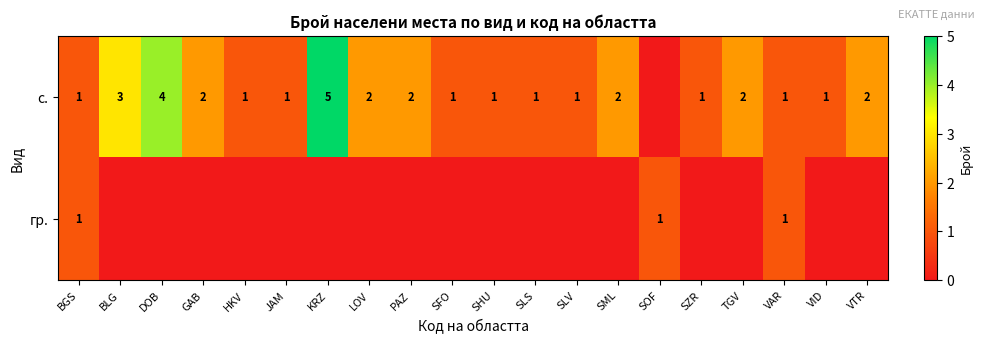

Is it true that с. equals 1 at TGV?

False